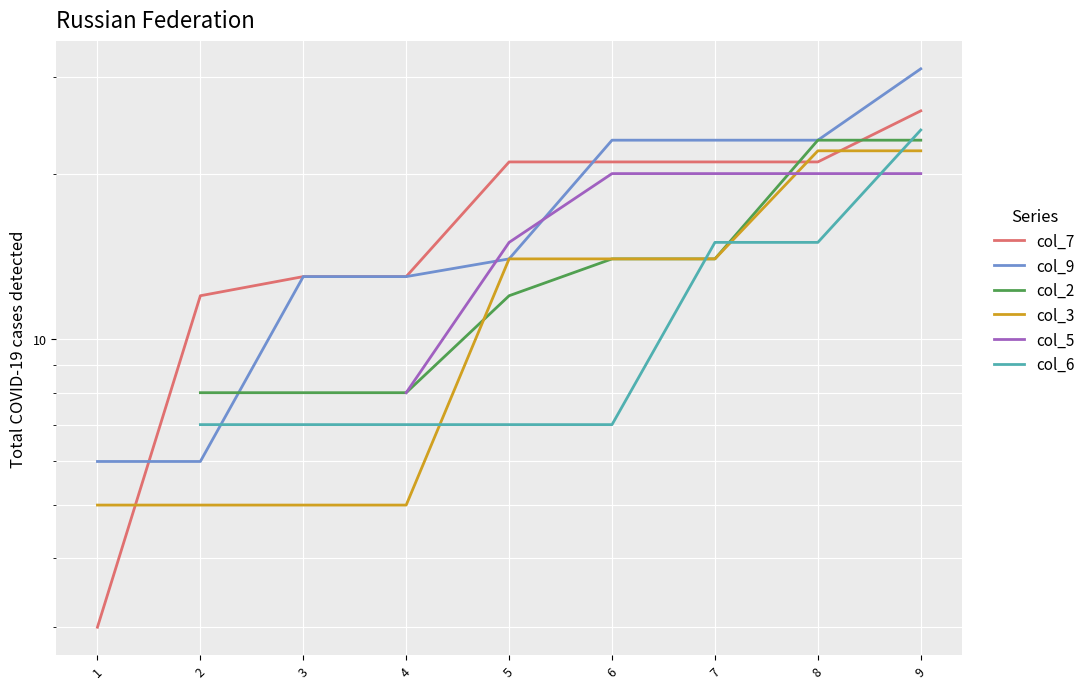

How many lines are shown in the chart?

6